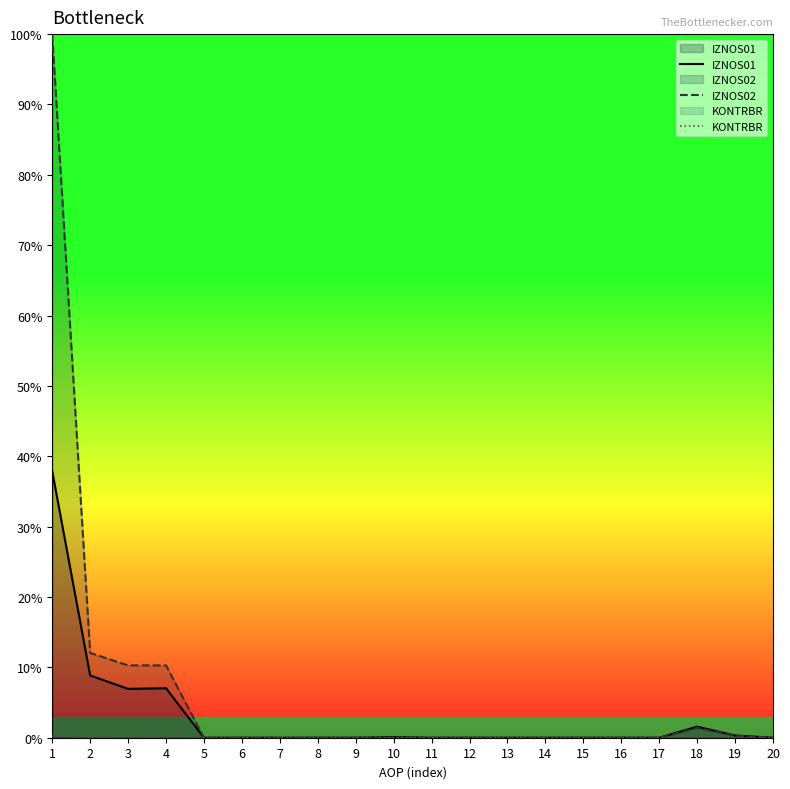

What is the total value across all series at 10?

0.1